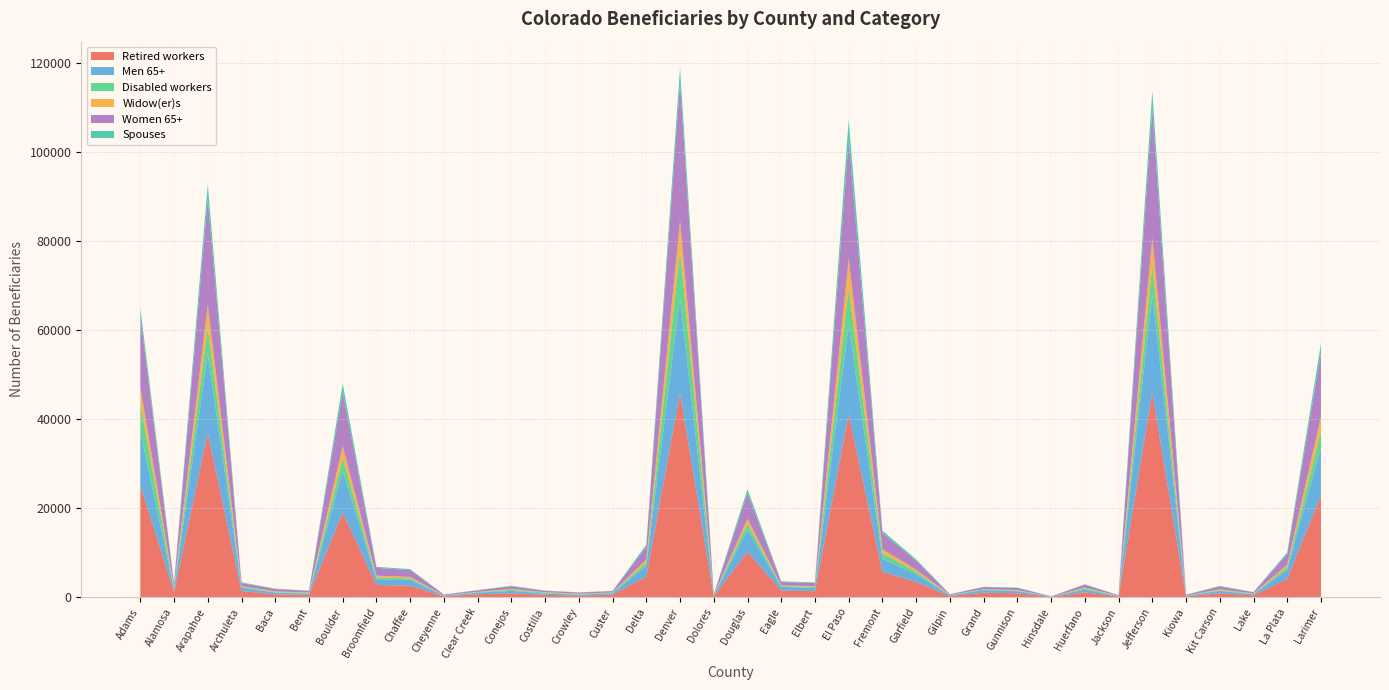

Reading right to left, what are all the values shown in this chart?

Retired workers: Larimer=22900	La Plata=4130	Lake=440	Kit Carson=915	Kiowa=215	Jefferson=46050	Jackson=195	Huerfano=1130	Hinsdale=105	Gunnison=920	Grand=1040	Gilpin=295	Garfield=3445	Fremont=5755	El Paso=41145	Elbert=1380	Eagle=1525	Douglas=10225	Dolores=255	Denver=45945	Delta=4650	Custer=610	Crowley=395	Costilla=555	Conejos=905	Clear Creek=695	Cheyenne=230	Chaffee=2620	Broomfield=2780	Boulder=19065	Bent=550	Baca=675	Archuleta=1430	Arapahoe=36940	Alamosa=1180	Adams=25215
Men 65+: Larimer=10910	La Plata=2050	Lake=235	Kit Carson=535	Kiowa=120	Jefferson=22010	Jackson=110	Huerfano=590	Hinsdale=60	Gunnison=465	Grand=565	Gilpin=145	Garfield=1695	Fremont=2925	El Paso=20065	Elbert=720	Eagle=825	Douglas=4940	Dolores=150	Denver=21235	Delta=2430	Custer=320	Crowley=210	Costilla=315	Conejos=540	Clear Creek=340	Cheyenne=125	Chaffee=1320	Broomfield=1270	Boulder=9295	Bent=305	Baca=380	Archuleta=720	Arapahoe=17700	Alamosa=605	Adams=12015
Disabled workers: Larimer=3555	La Plata=610	Lake=100	Kit Carson=120	Kiowa=25	Jefferson=6600	Jackson=25	Huerfano=260	Hinsdale=15	Gunnison=130	Grand=115	Gilpin=90	Garfield=570	Fremont=1215	El Paso=8250	Elbert=240	Eagle=175	Douglas=1340	Dolores=60	Denver=10670	Delta=690	Custer=95	Crowley=130	Costilla=185	Conejos=245	Clear Creek=125	Cheyenne=30	Chaffee=330	Broomfield=425	Boulder=2910	Bent=130	Baca=90	Archuleta=220	Arapahoe=5995	Alamosa=330	Adams=6225
Widow(er)s: Larimer=3160	La Plata=540	Lake=95	Kit Carson=210	Kiowa=55	Jefferson=6120	Jackson=35	Huerfano=185	Hinsdale=10	Gunnison=120	Grand=80	Gilpin=30	Garfield=480	Fremont=915	El Paso=6580	Elbert=170	Eagle=170	Douglas=1140	Dolores=60	Denver=6710	Delta=720	Custer=55	Crowley=85	Costilla=95	Conejos=195	Clear Creek=75	Cheyenne=55	Chaffee=325	Broomfield=390	Boulder=2695	Bent=105	Baca=185	Archuleta=145	Arapahoe=5110	Alamosa=230	Adams=3740
Women 65+: Larimer=14315	La Plata=2365	Lake=275	Kit Carson=640	Kiowa=165	Jefferson=28885	Jackson=110	Huerfano=670	Hinsdale=45	Gunnison=490	Grand=490	Gilpin=140	Garfield=2055	Fremont=3585	El Paso=26705	Elbert=735	Eagle=745	Douglas=5665	Dolores=160	Denver=30950	Delta=2830	Custer=300	Crowley=260	Costilla=315	Conejos=585	Clear Creek=350	Cheyenne=175	Chaffee=1500	Broomfield=1780	Boulder=12150	Bent=355	Baca=520	Archuleta=700	Arapahoe=23675	Alamosa=755	Adams=15850
Spouses: Larimer=2185	La Plata=390	Lake=50	Kit Carson=150	Kiowa=35	Jefferson=4090	Jackson=20	Huerfano=100	Hinsdale=10	Gunnison=75	Grand=80	Gilpin=15	Garfield=275	Fremont=580	El Paso=4535	Elbert=130	Eagle=145	Douglas=975	Dolores=40	Denver=3385	Delta=515	Custer=70	Crowley=45	Costilla=65	Conejos=135	Clear Creek=45	Cheyenne=40	Chaffee=245	Broomfield=215	Boulder=1900	Bent=65	Baca=120	Archuleta=145	Arapahoe=3355	Alamosa=115	Adams=2045